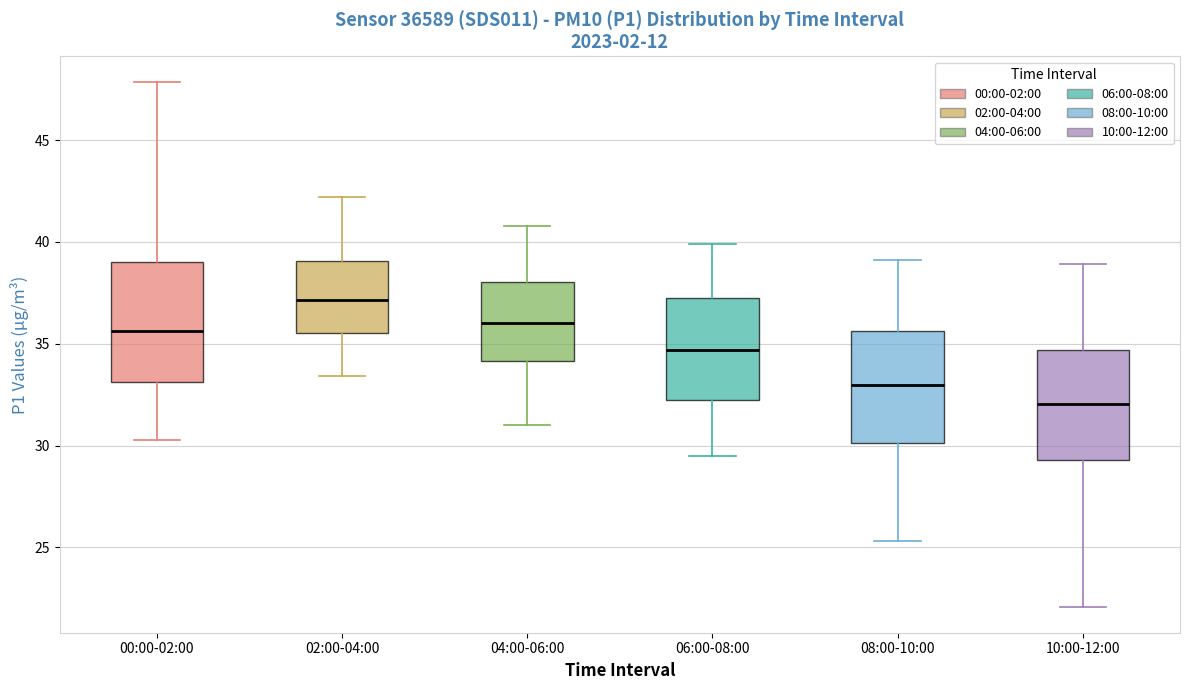

Which box has the lowest median line?

10:00-12:00